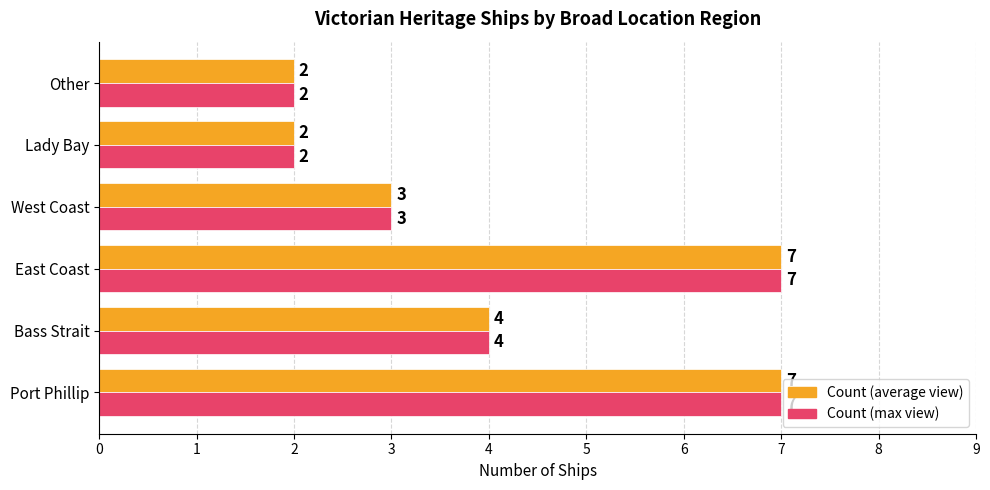

What is the greatest value displayed?

7